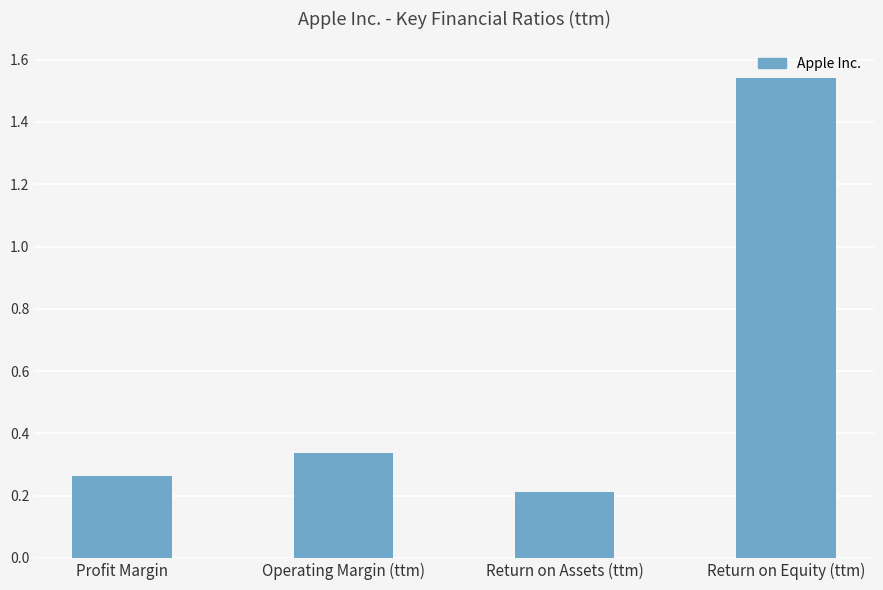

What is the minimum value shown in the chart?

0.2